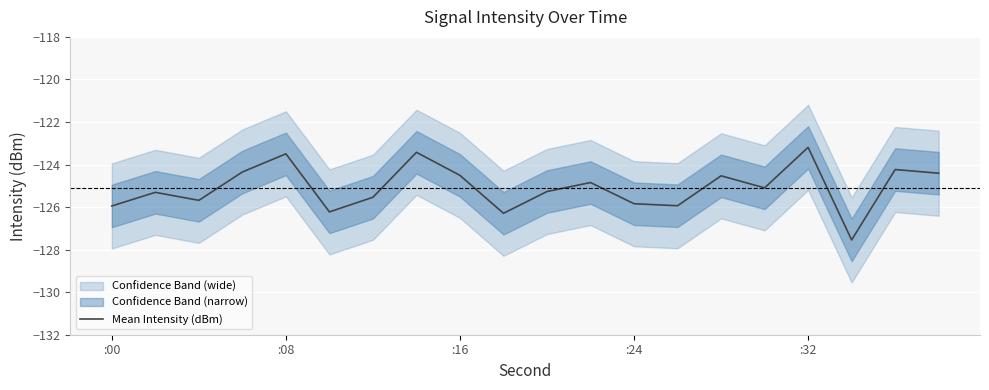

How many interior local peaks (higher than both neighbors) does the data have?

7